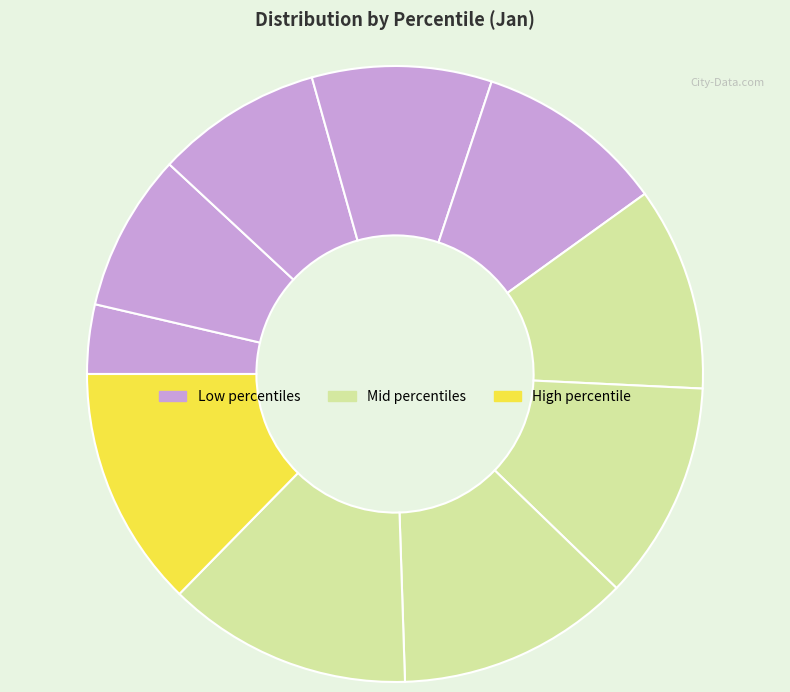

Is there any slice that represents more than half of the pie?

No